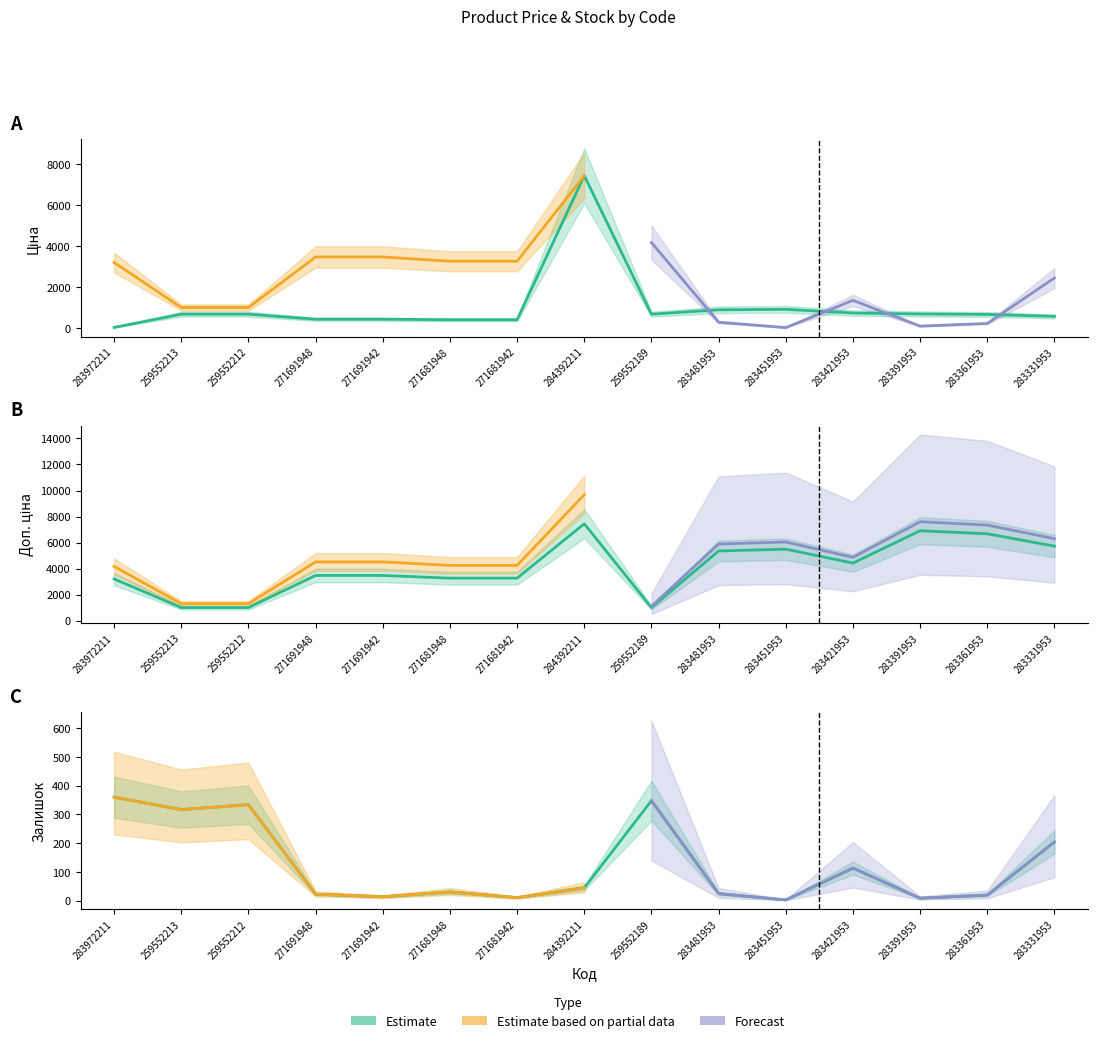

What is the difference between the Доп. ціна values at 283481953 and 271691942?

1879.0